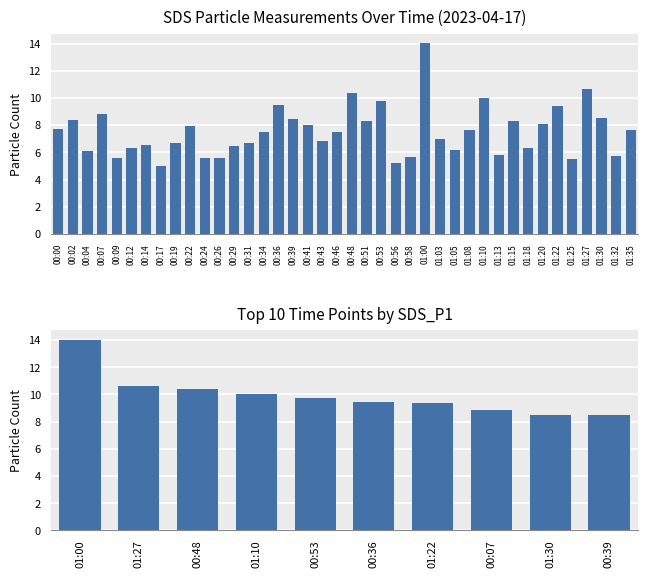

What is the value of the 1st bar from the left?

14.0